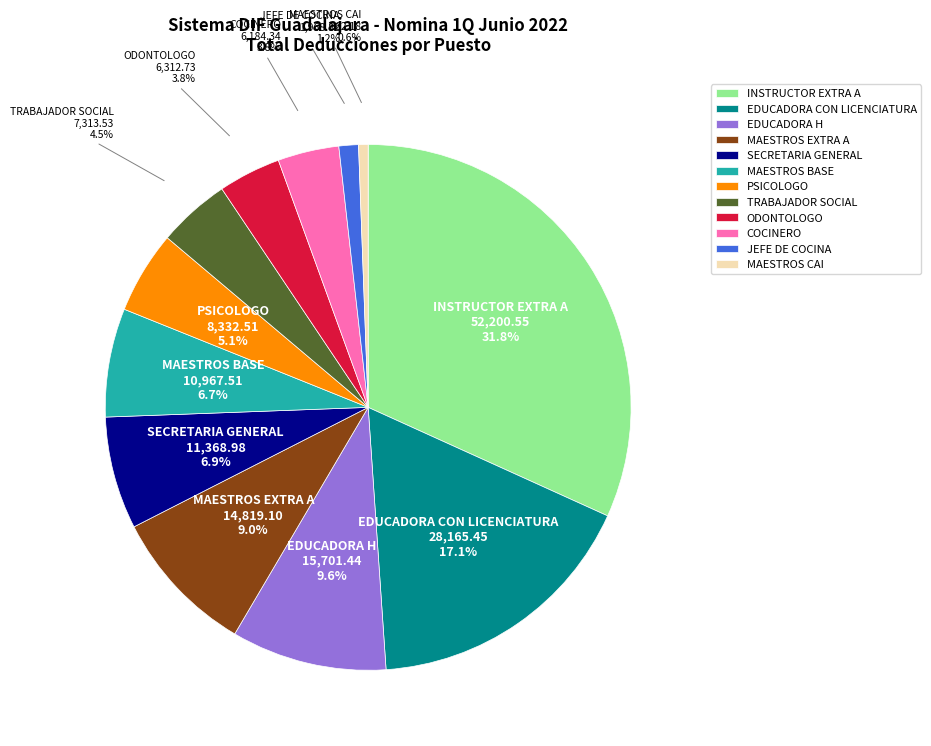

What percentage is the JEFE DE COCINA slice, to the nearest percent?

1%